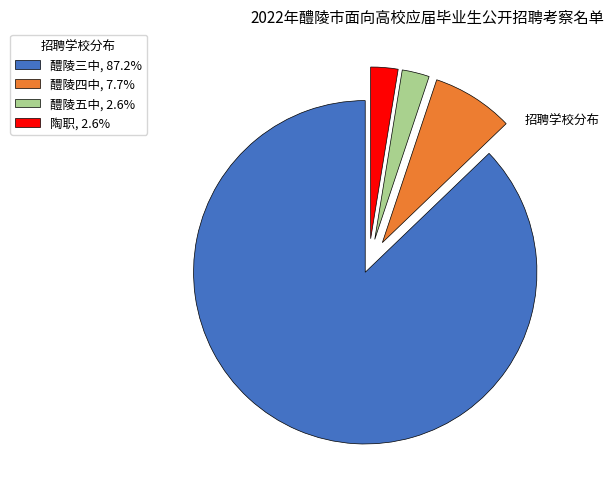

Which category accounts for the majority?

醴陵三中